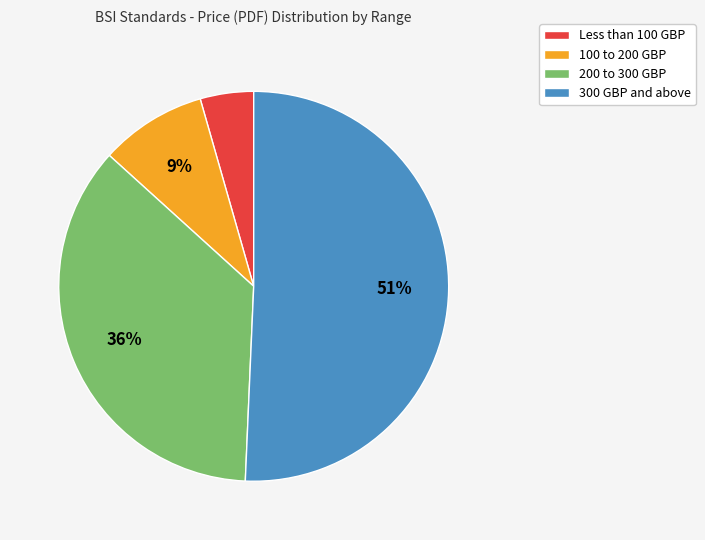

Between Less than 100 GBP and 300 GBP and above, which is larger?

300 GBP and above